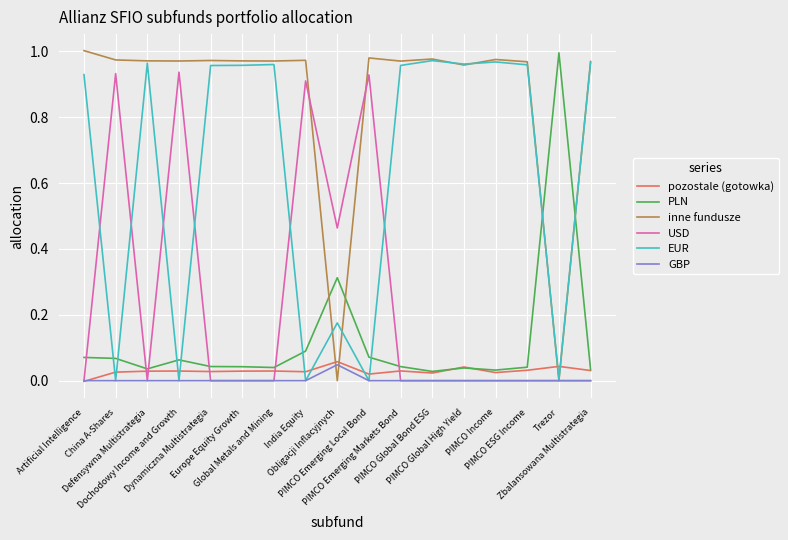

After their last crossing, which series has the higher values: USD or PLN?

PLN